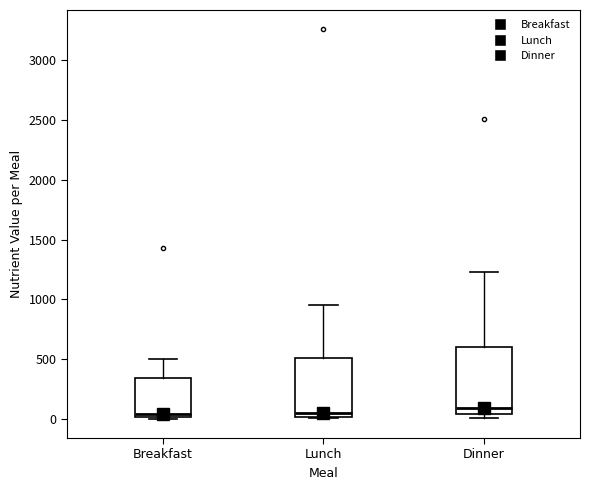

Reading left to right, transcribe this box plot: for each box, give where its median line is, the range the box spans, and where its two whiskers end, as read against the y-axis. The values are not printed on the chart, so give them approximately, as read against the axis.

Breakfast: median 50, box 0 to 350, whiskers 0 to 500
Lunch: median 50, box 0 to 500, whiskers 0 to 950
Dinner: median 100, box 50 to 600, whiskers 0 to 1250